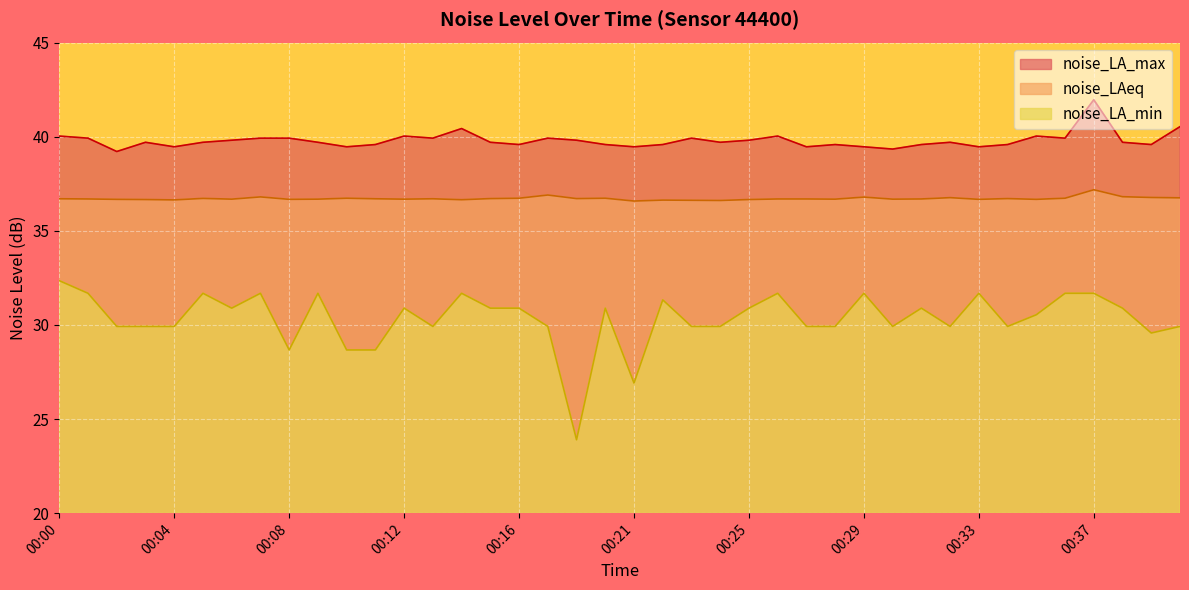

What is the greatest value displayed?

42.0